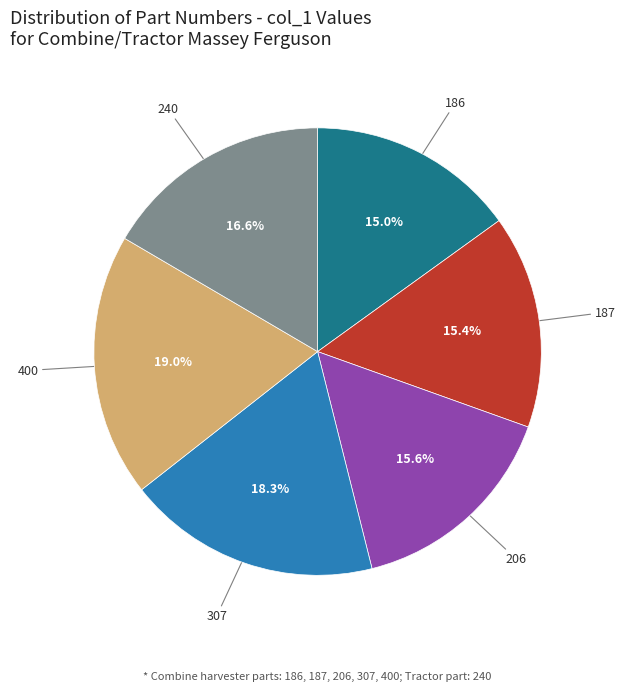

Is there any slice that represents more than half of the pie?

No